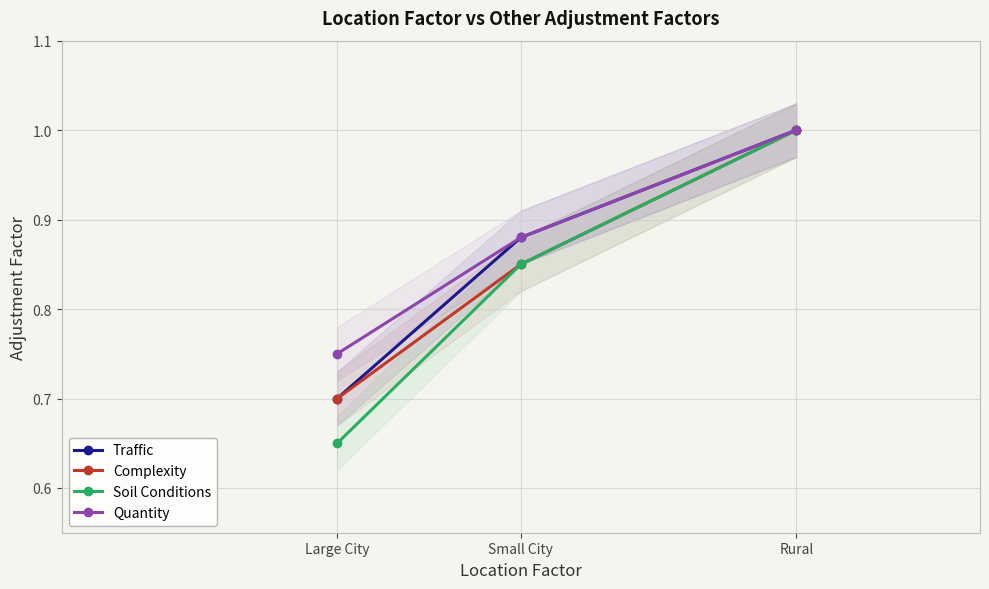

What is the value of the Complexity point at the 3rd from the left?

1.0